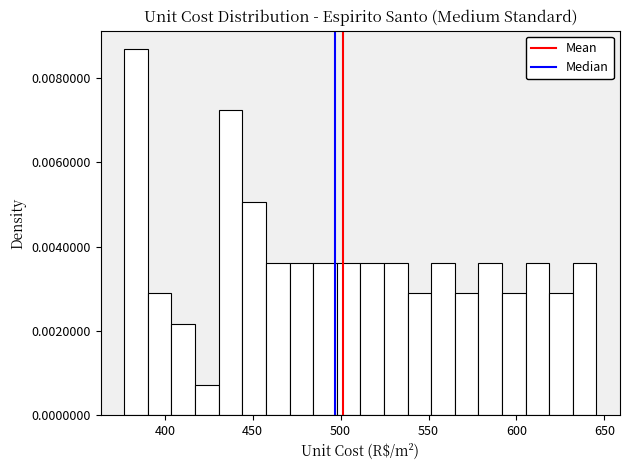

Around what value on the x-axis is the tallest bar? Give the approximate position of its centre, as read against the axis.

385